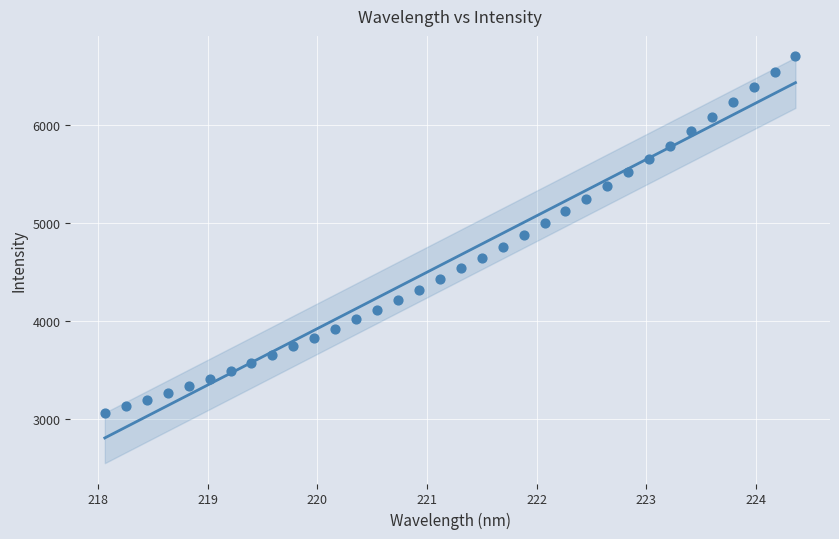

What is the range of Y values (max minus min)?

3635.1